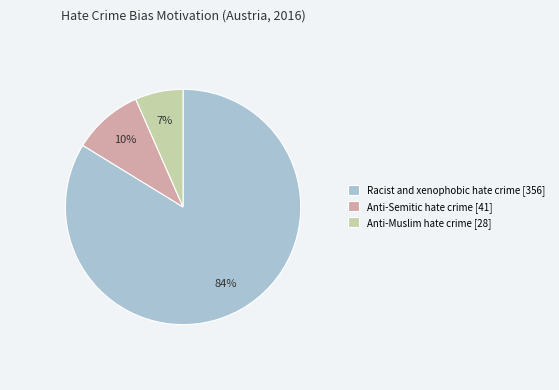

To the nearest percent, what portion does Anti-Muslim hate crime [28] represent?

7%